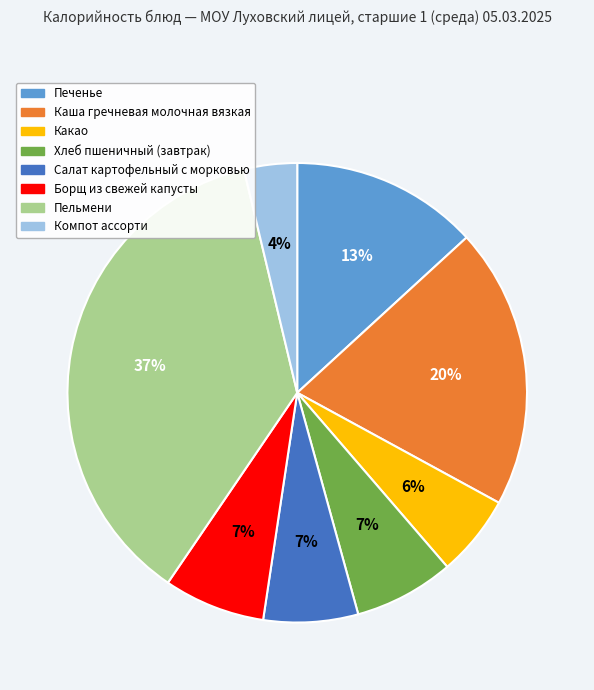

True or false: Пельмени accounts for 37% of the total.

True